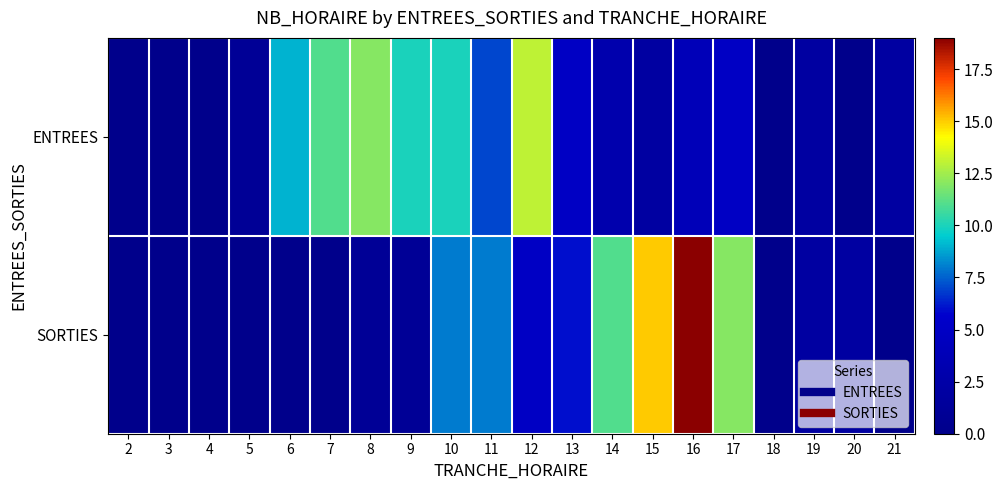

Rank the series at 19 from lowest to highest value.

ENTREES, SORTIES